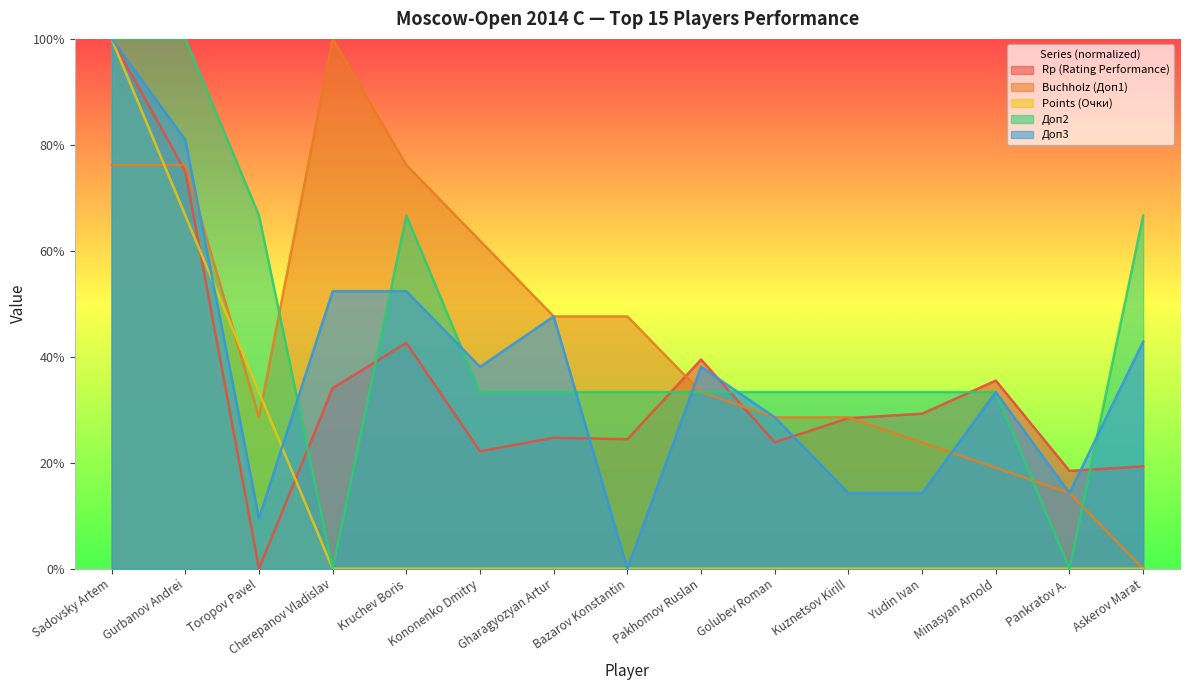

How many values in Дoп2 are above zero?

13